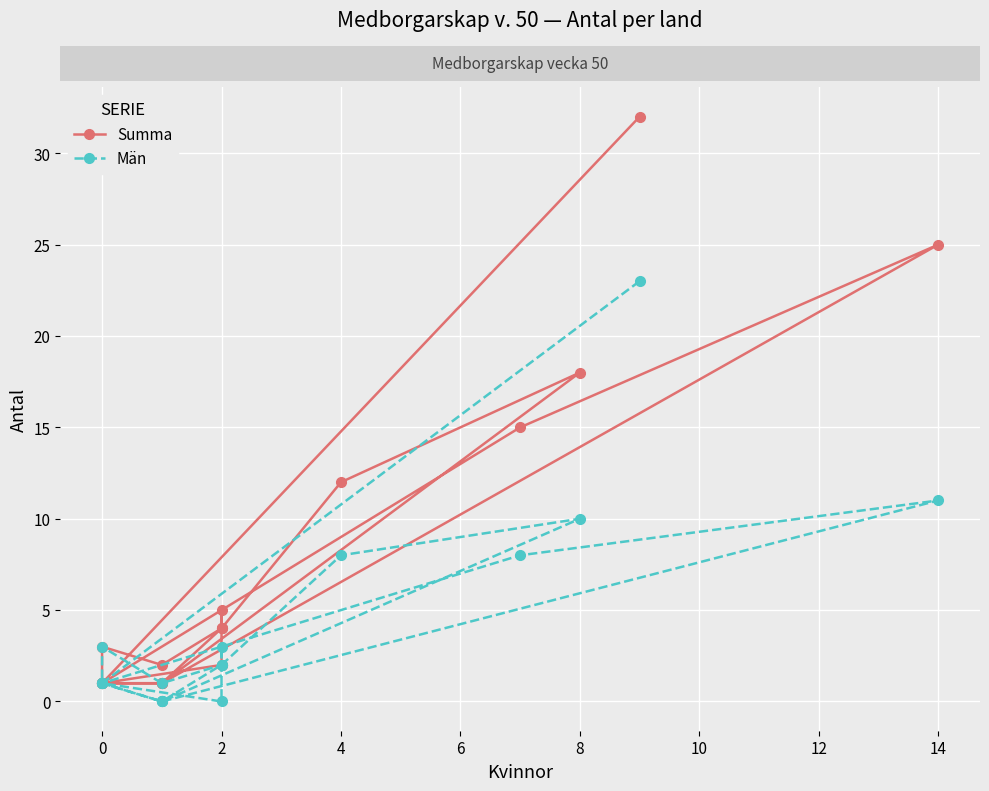

How many data points does each series have?

20